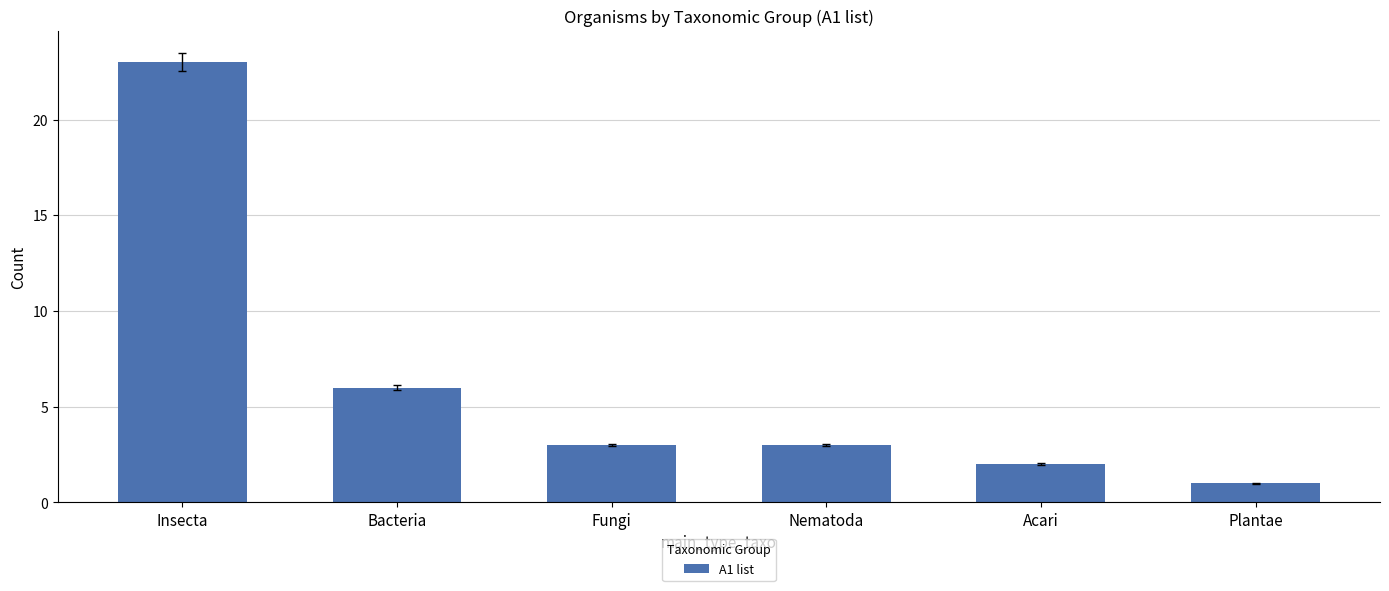

What is the approximate value at Insecta, to the nearest 10?

20